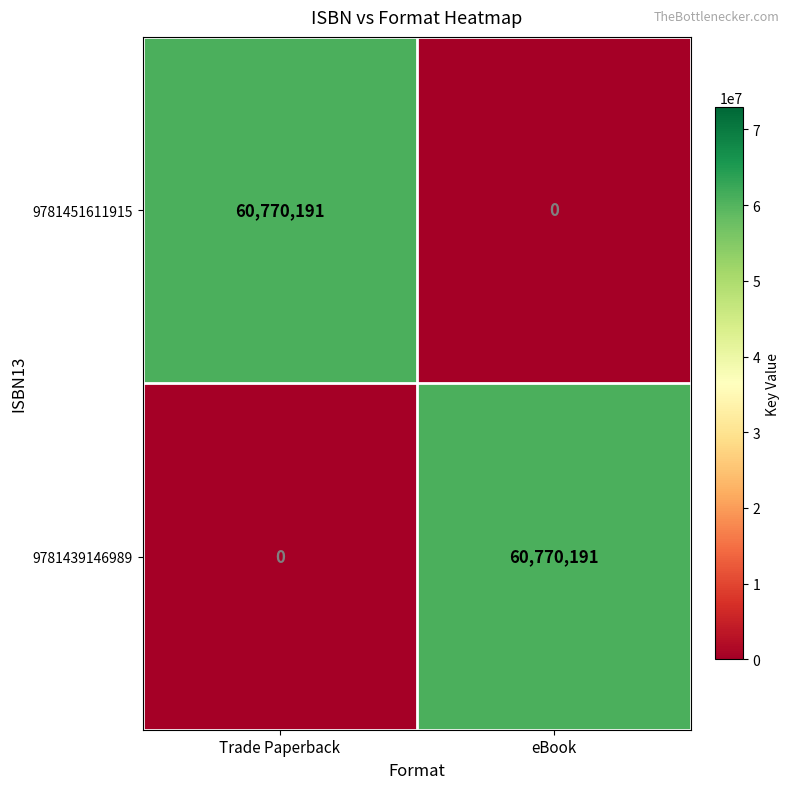

The value of 9781439146989 at eBook is 18710126. True or false?

False